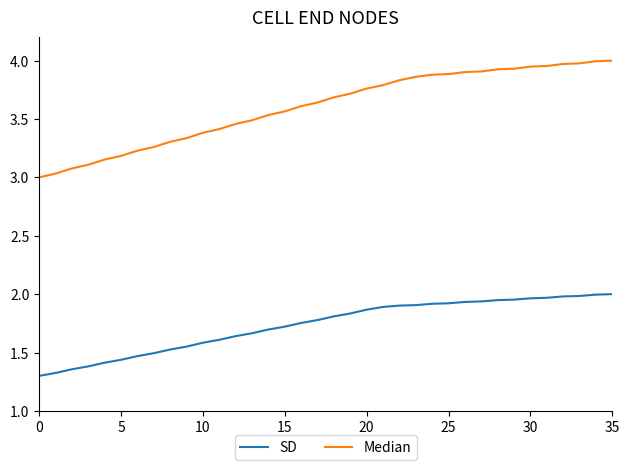

Does the chart have visible grid lines?

No